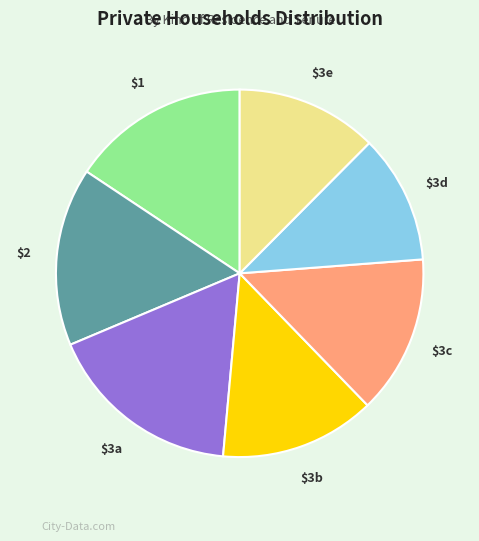

True or false: $1 accounts for 7% of the total.

False